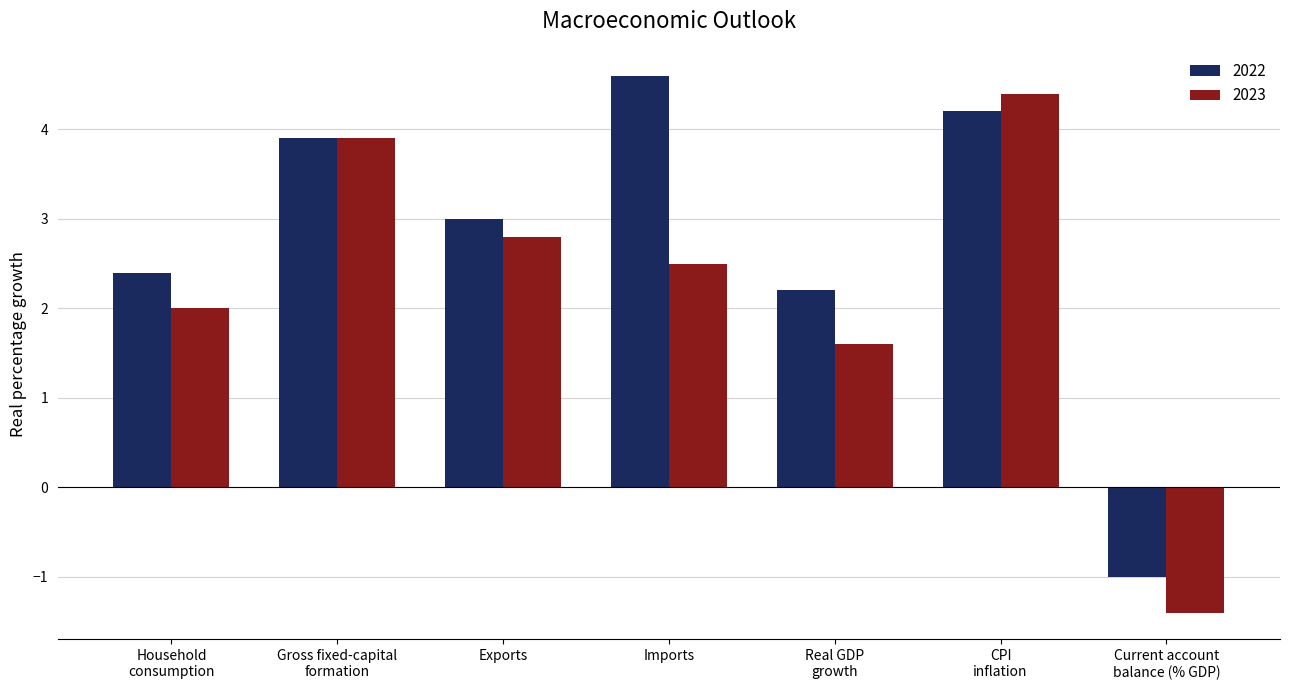

What are all the series names shown in the legend?

2022, 2023